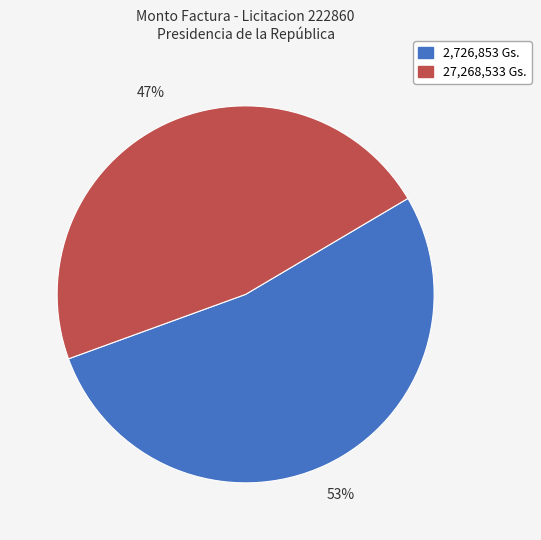

Is there any slice that represents more than half of the pie?

Yes